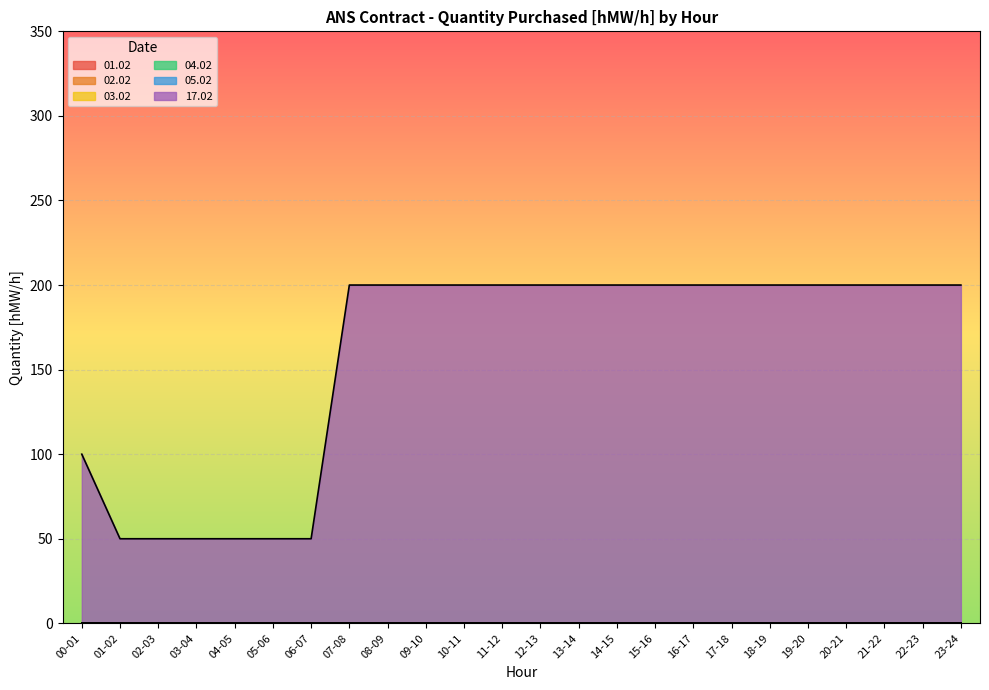

True or false: 02.02 and 04.02 cross at least once.

False